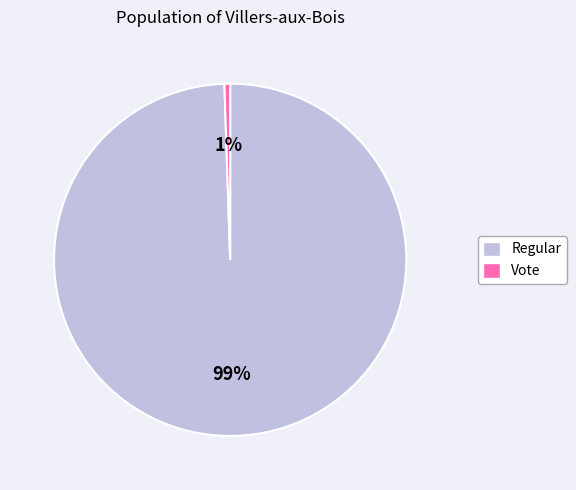

Between Regular and Vote, which is larger?

Regular